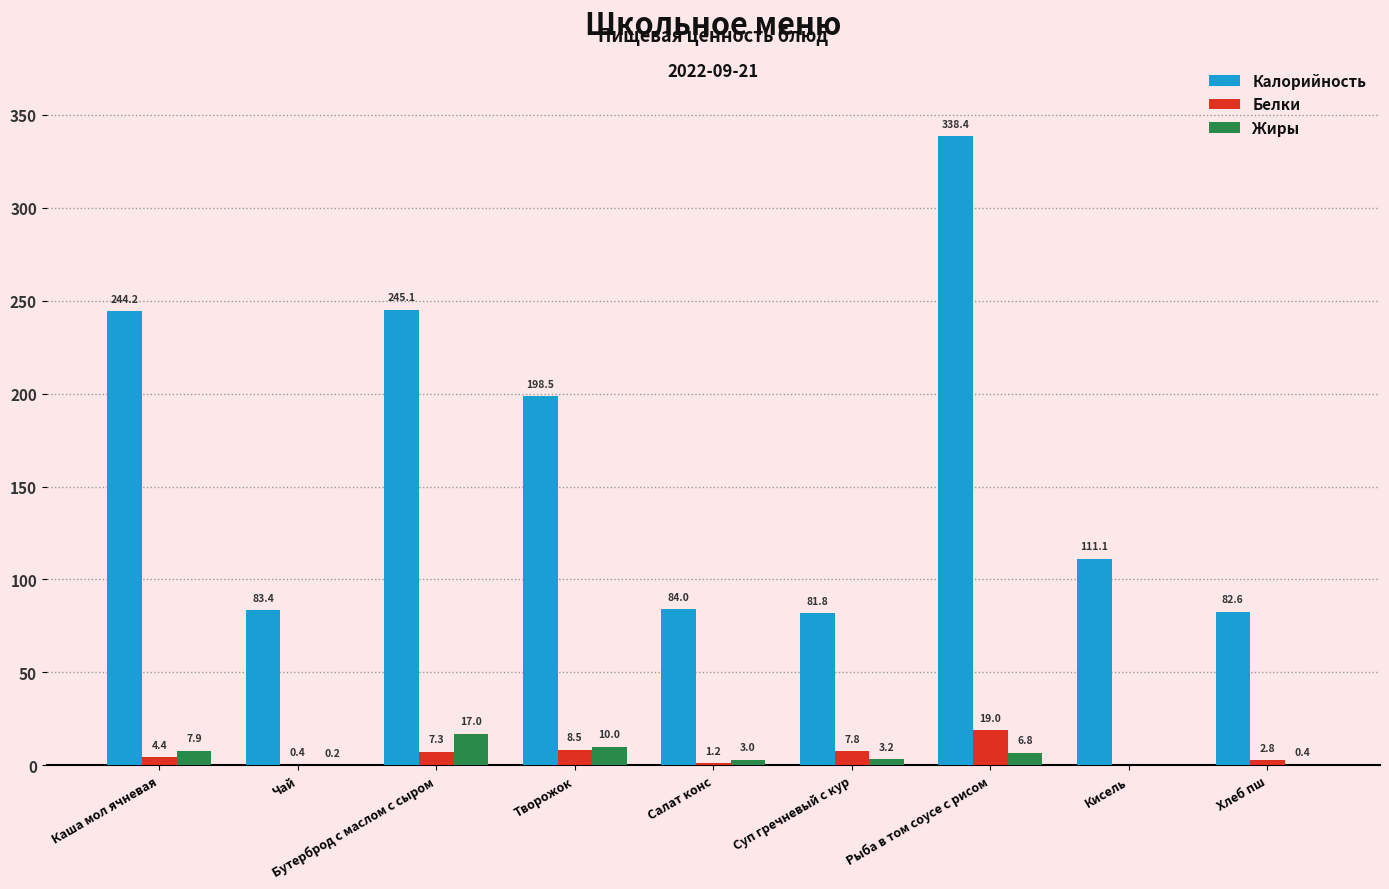

The Белки series shows 1.2 at Салат конс. True or false?

True